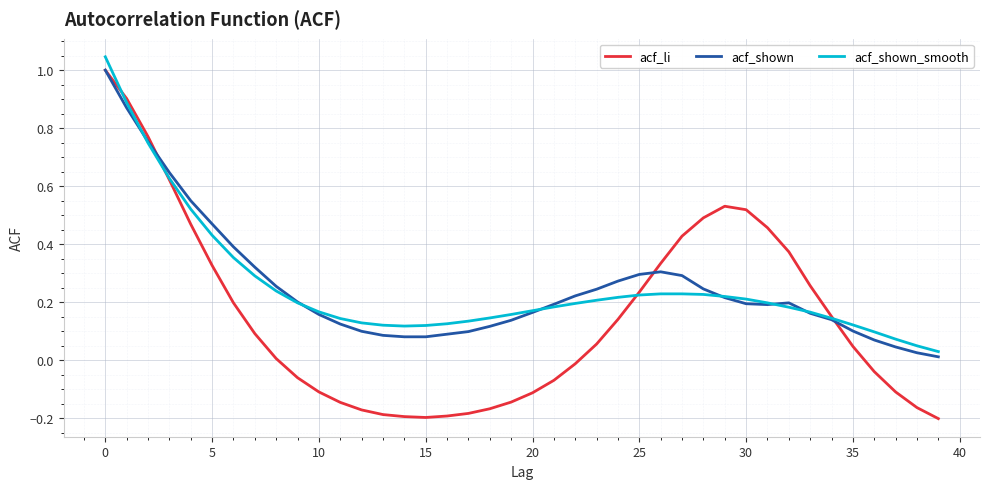

Which series has the widest spread of values?

acf_li